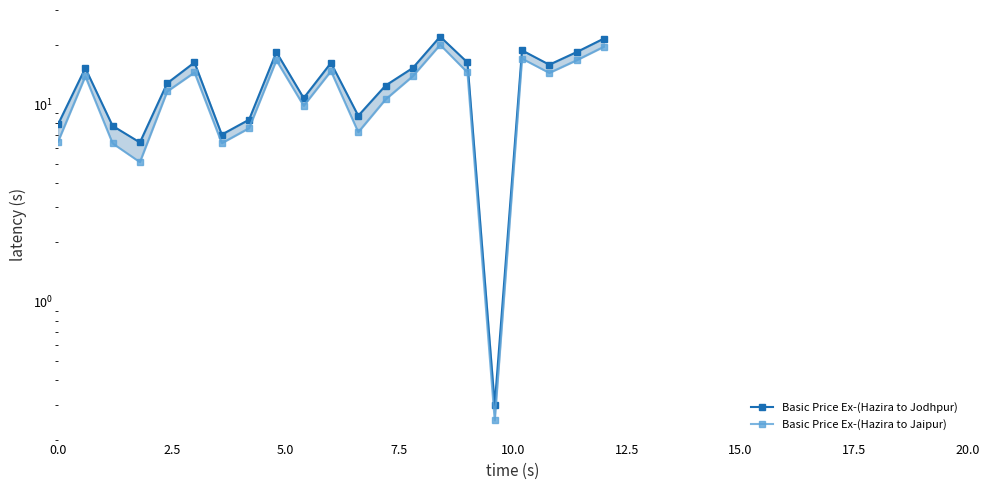

True or false: Basic Price Ex-(Hazira to Jaipur) has a value of 1.3 at 0.0.

False